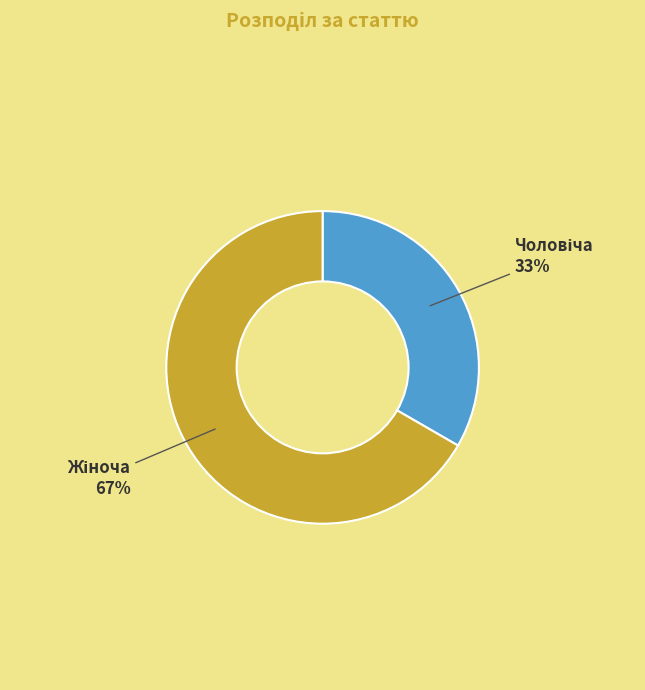

To the nearest percent, what is the average slice percentage?

50%